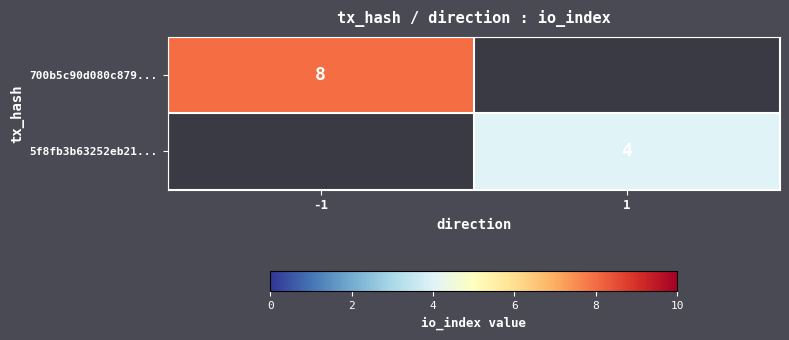

The 700b5c90d080c879... series shows 3 at -1. True or false?

False